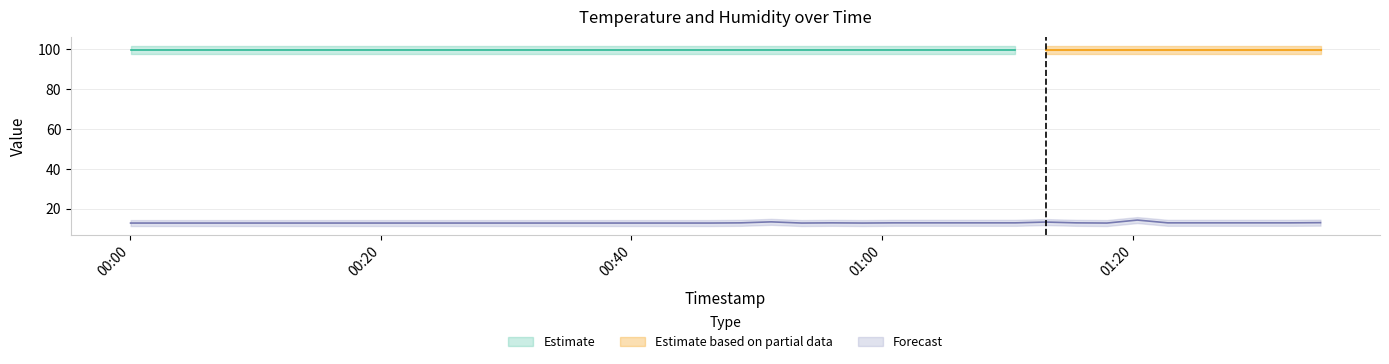

Is it true that the value at 2024-02-15T00:07:22 is 7.7?

False